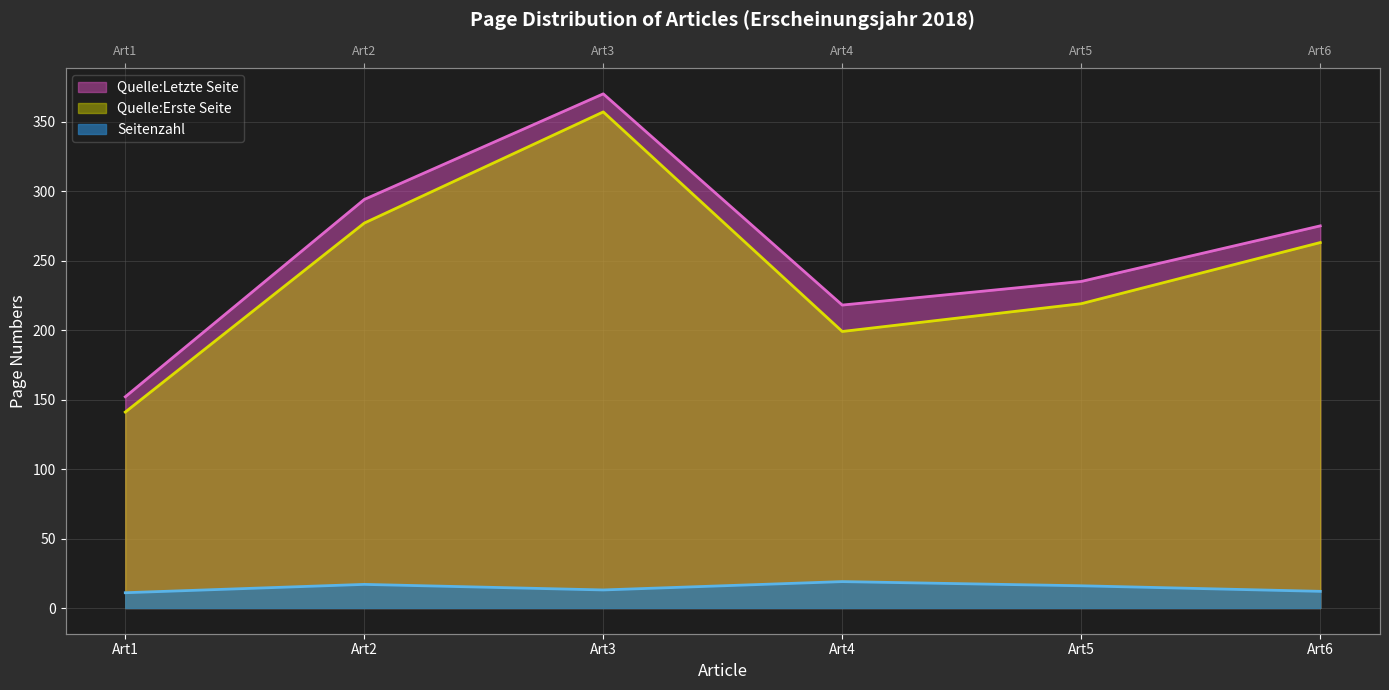

True or false: Seitenzahl and Quelle:Letzte Seite intersect in this chart.

False